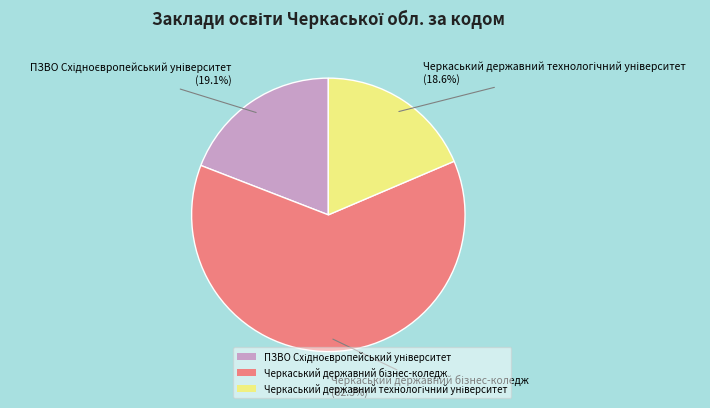

Is there any slice that represents more than half of the pie?

Yes